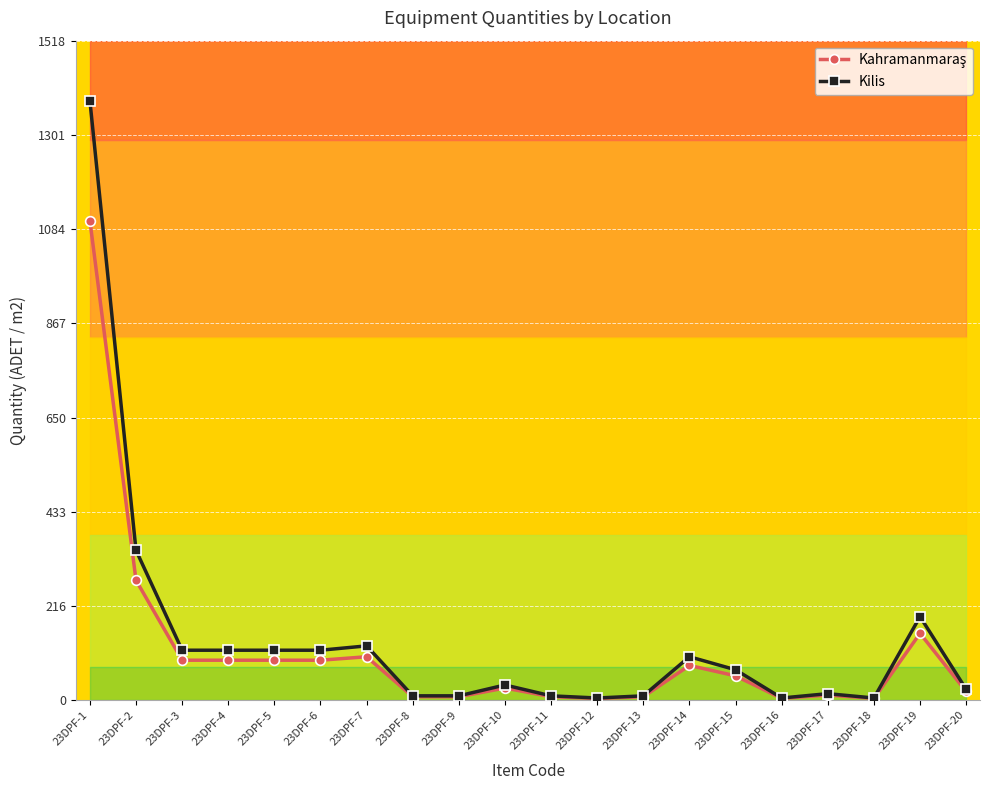

The value of Kilis at 23DPF-9 is 17.4. True or false?

False